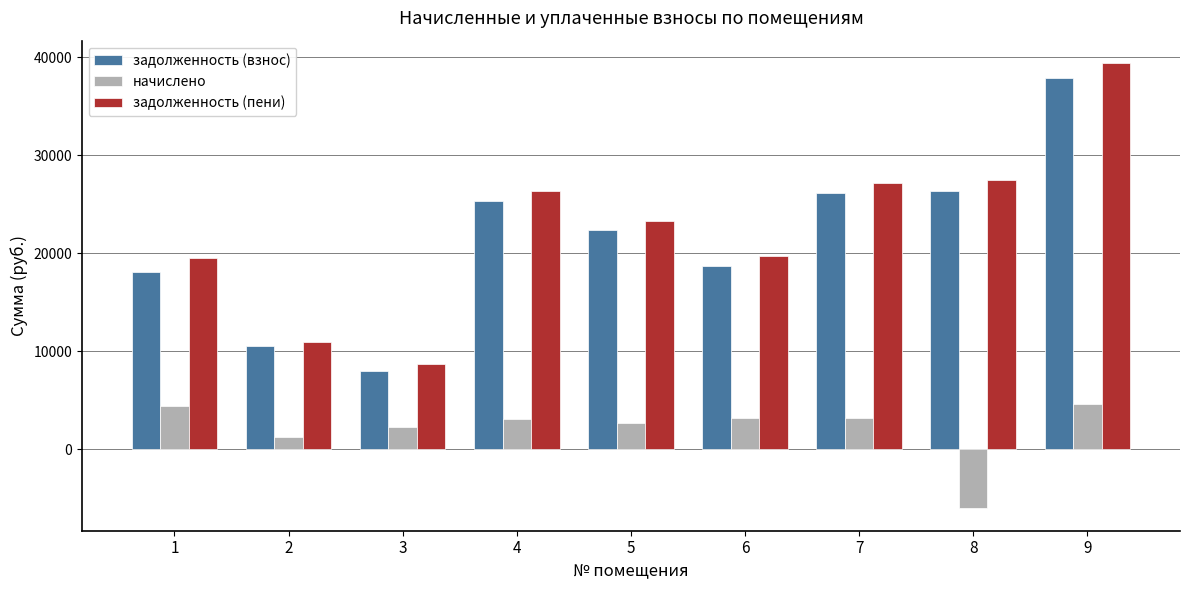

At which category does the chart reach its minimum across all series?

8